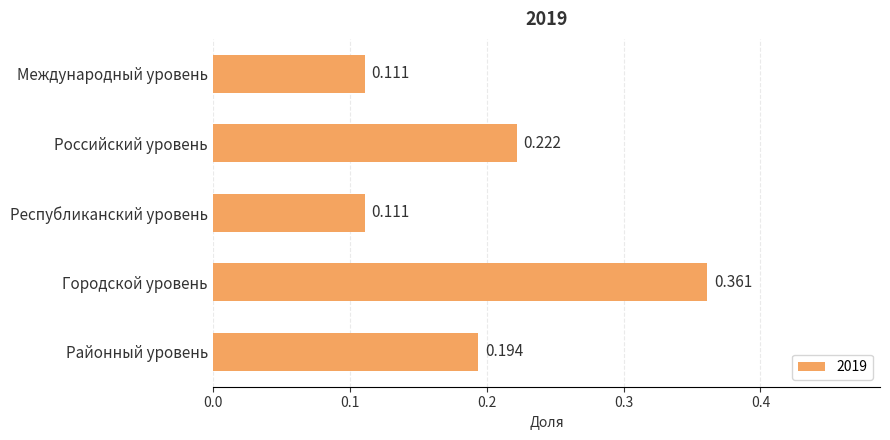

Count the values in the range 0 to 1.

5